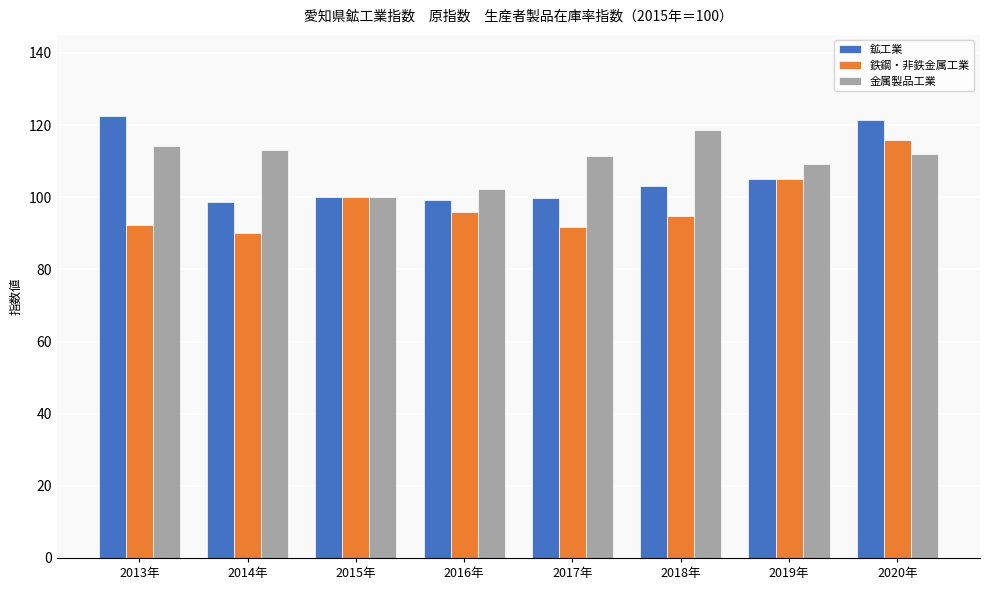

What is the maximum value for 金属製品工業?

118.5